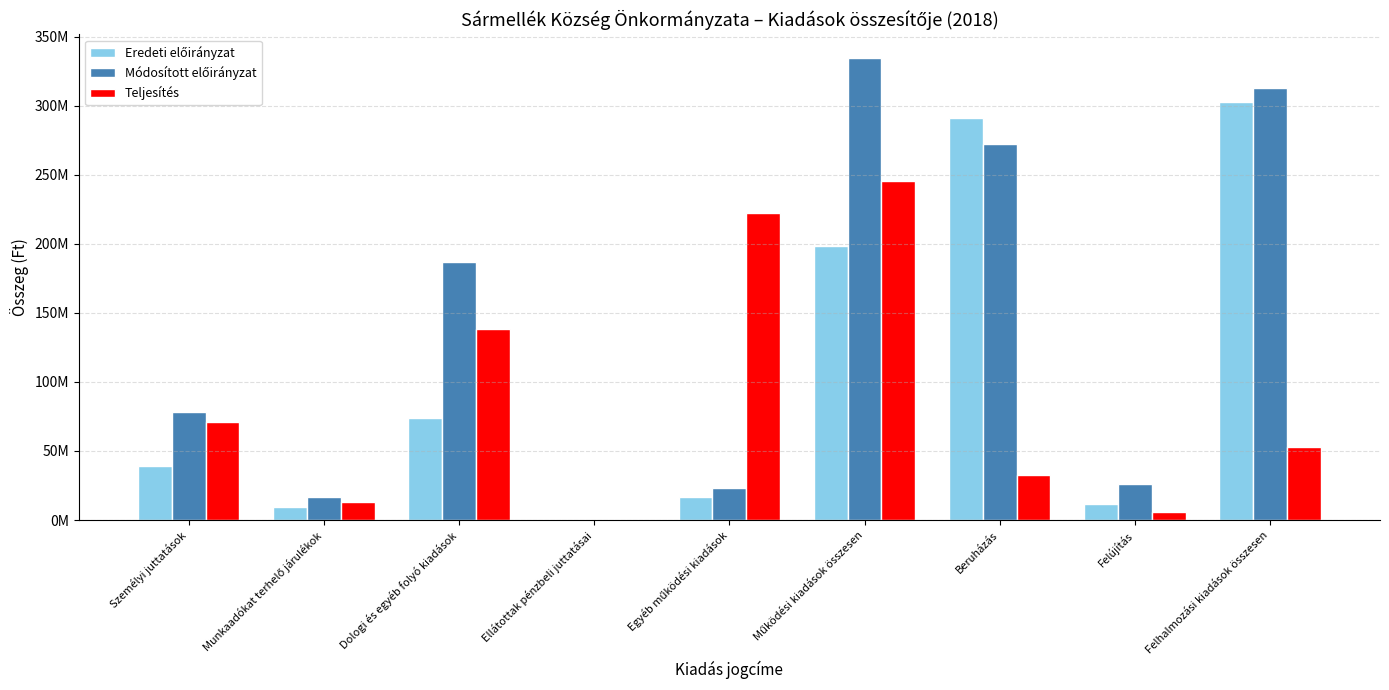

Are the bars horizontal?

No